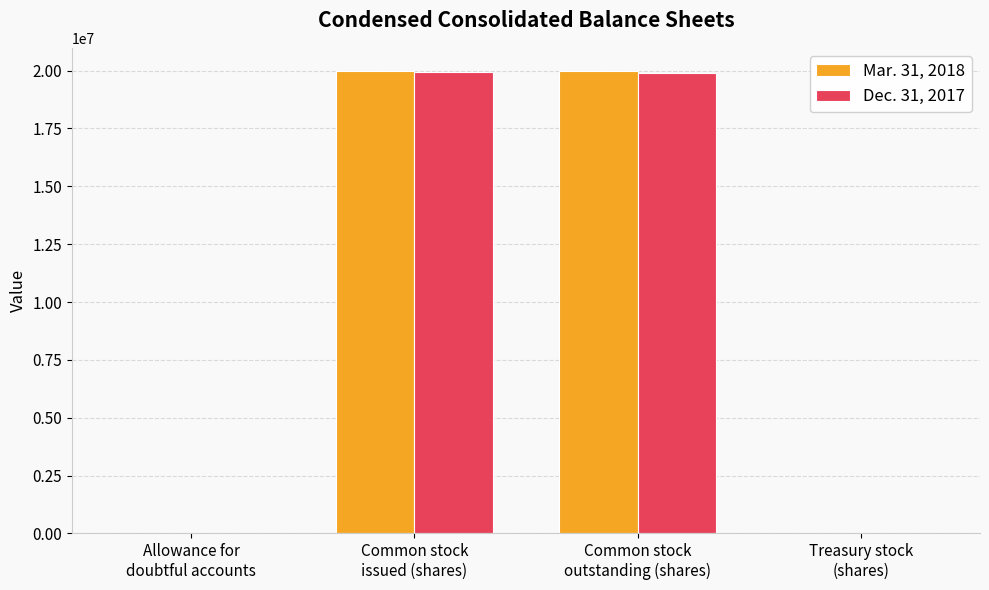

What position from the left is Treasury stock
(shares)?

4